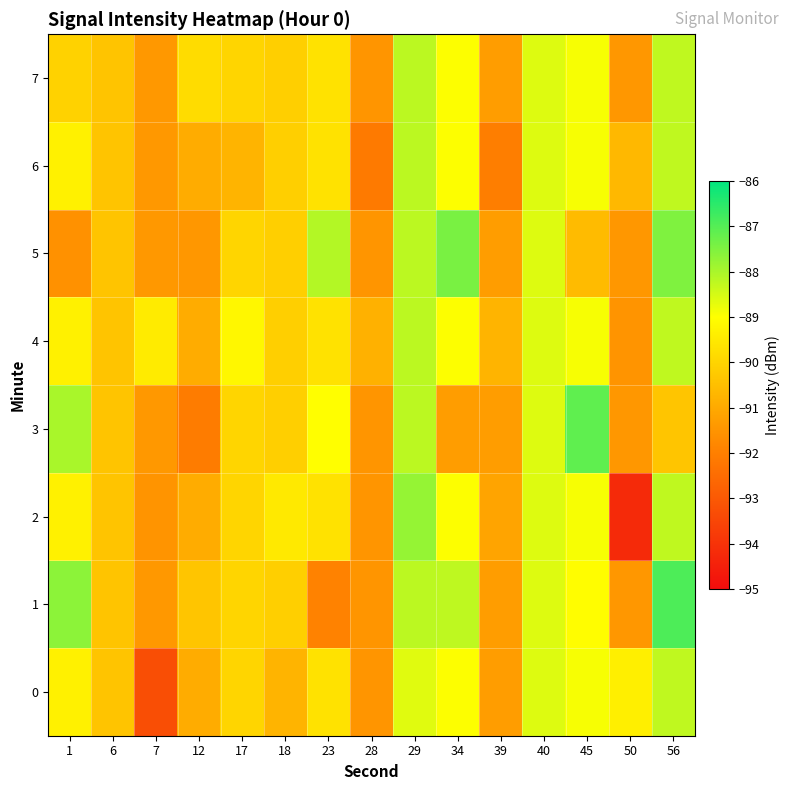

Reading right to left, transcribe all the data shown in this chart.

0: 56=-88.3	50=-89.4	45=-88.9	40=-88.6	39=-91.3	34=-89.0	29=-88.6	28=-91.5	23=-89.7	18=-90.8	17=-90.0	12=-90.9	7=-93.3	6=-90.4	1=-89.3
1: 56=-86.9	50=-91.4	45=-89.0	40=-88.6	39=-91.3	34=-88.2	29=-88.2	28=-91.5	23=-91.9	18=-90.1	17=-90.0	12=-90.3	7=-91.4	6=-90.4	1=-87.7
2: 56=-88.3	50=-94.2	45=-88.9	40=-88.6	39=-91.1	34=-89.0	29=-87.8	28=-91.5	23=-89.7	18=-89.5	17=-90.0	12=-90.9	7=-91.5	6=-90.4	1=-89.3
3: 56=-90.3	50=-91.4	45=-87.1	40=-88.6	39=-91.3	34=-91.3	29=-88.2	28=-91.5	23=-89.0	18=-90.1	17=-90.0	12=-92.1	7=-91.4	6=-90.4	1=-88.0
4: 56=-88.3	50=-91.5	45=-88.9	40=-88.6	39=-90.8	34=-89.0	29=-88.2	28=-90.8	23=-89.7	18=-90.1	17=-89.2	12=-90.9	7=-89.5	6=-90.4	1=-89.3
5: 56=-87.5	50=-91.4	45=-90.6	40=-88.6	39=-91.3	34=-87.4	29=-88.2	28=-91.5	23=-88.1	18=-90.1	17=-90.0	12=-91.4	7=-91.4	6=-90.4	1=-91.6
6: 56=-88.3	50=-90.7	45=-88.9	40=-88.6	39=-92.0	34=-89.0	29=-88.2	28=-92.1	23=-89.7	18=-90.1	17=-90.8	12=-90.9	7=-91.4	6=-90.4	1=-89.3
7: 56=-88.3	50=-91.4	45=-88.9	40=-88.6	39=-91.3	34=-89.0	29=-88.2	28=-91.5	23=-89.7	18=-90.1	17=-90.0	12=-89.8	7=-91.4	6=-90.4	1=-90.1